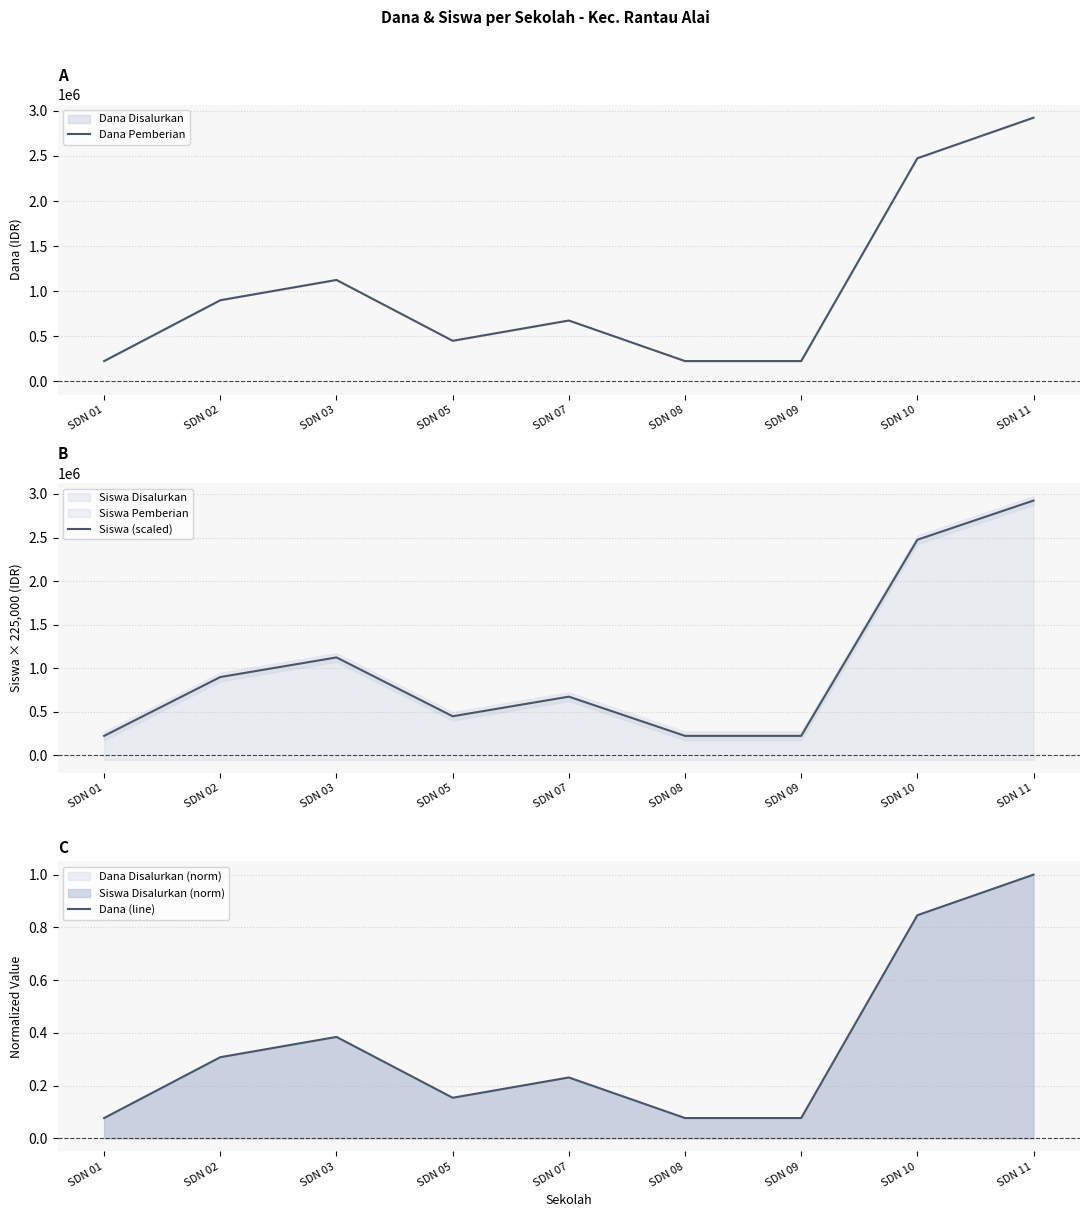

Rank the series by their maximum value, from lowest to highest.

Dana (line), Dana Pemberian, Siswa (scaled)